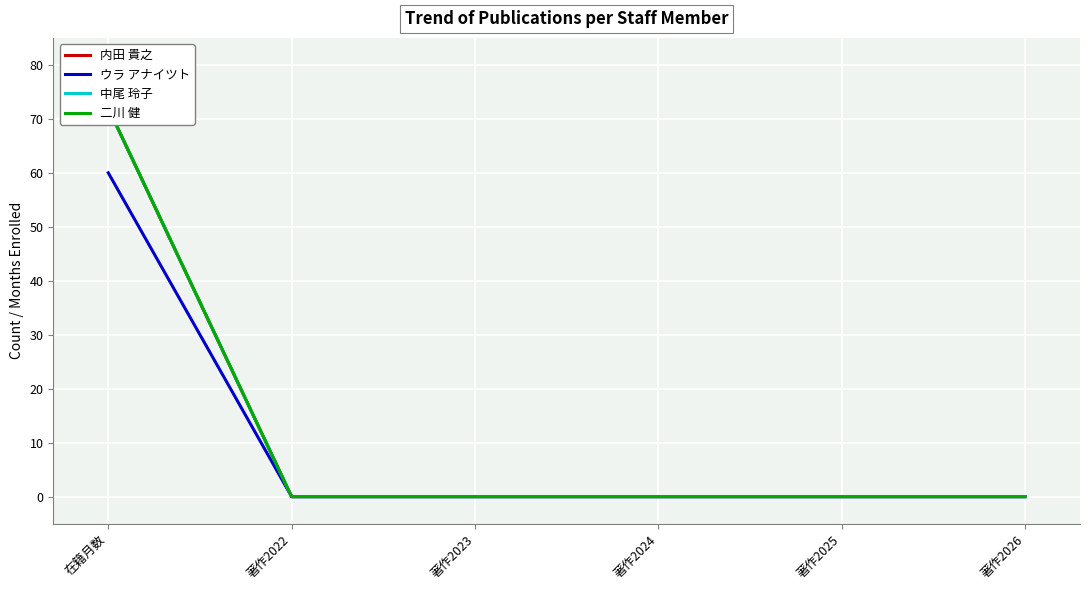

Which series has the widest spread of values?

内田 貴之